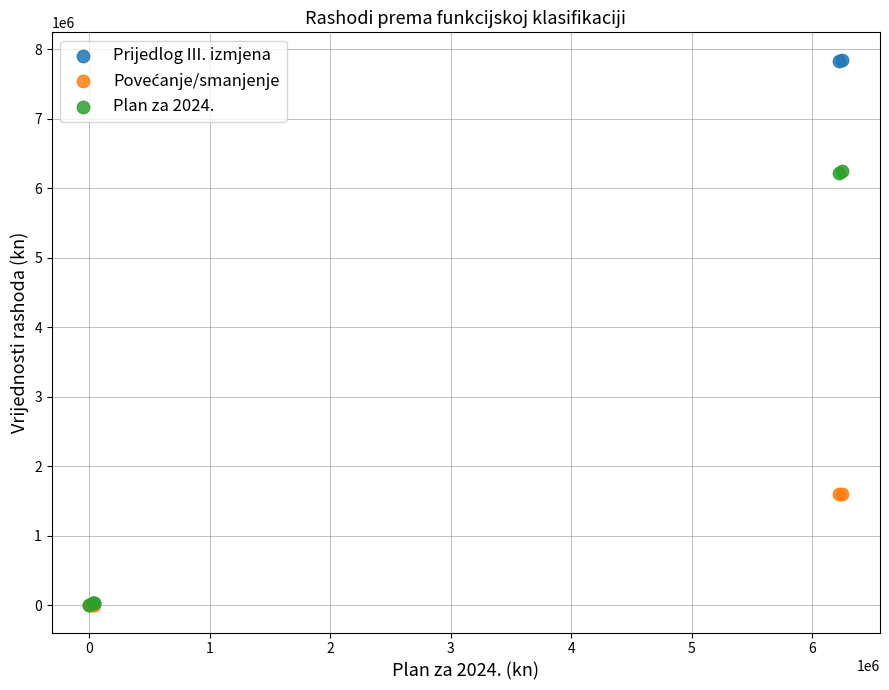

Which series contains the highest Y value?

Prijedlog III. izmjena